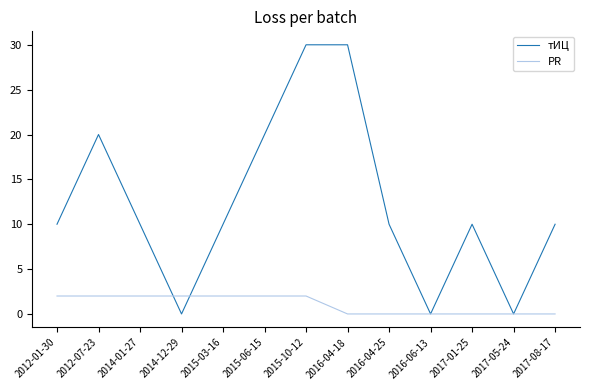

What is the maximum value for тИЦ?

30